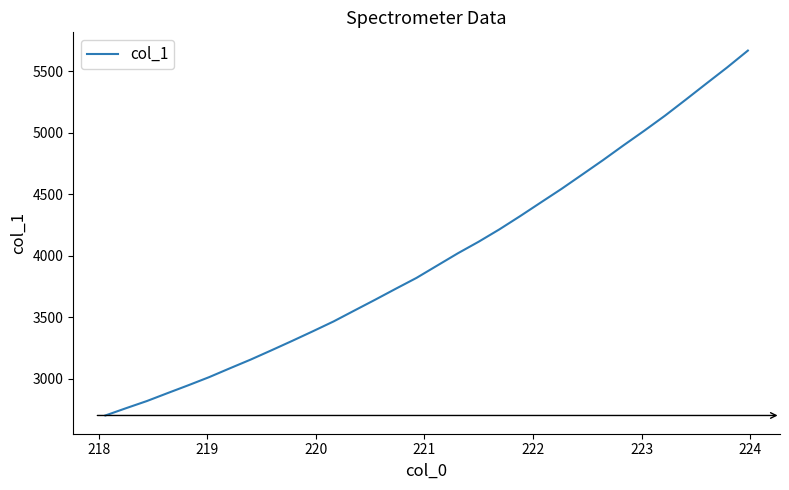

What is the maximum value shown in the chart?

5667.4